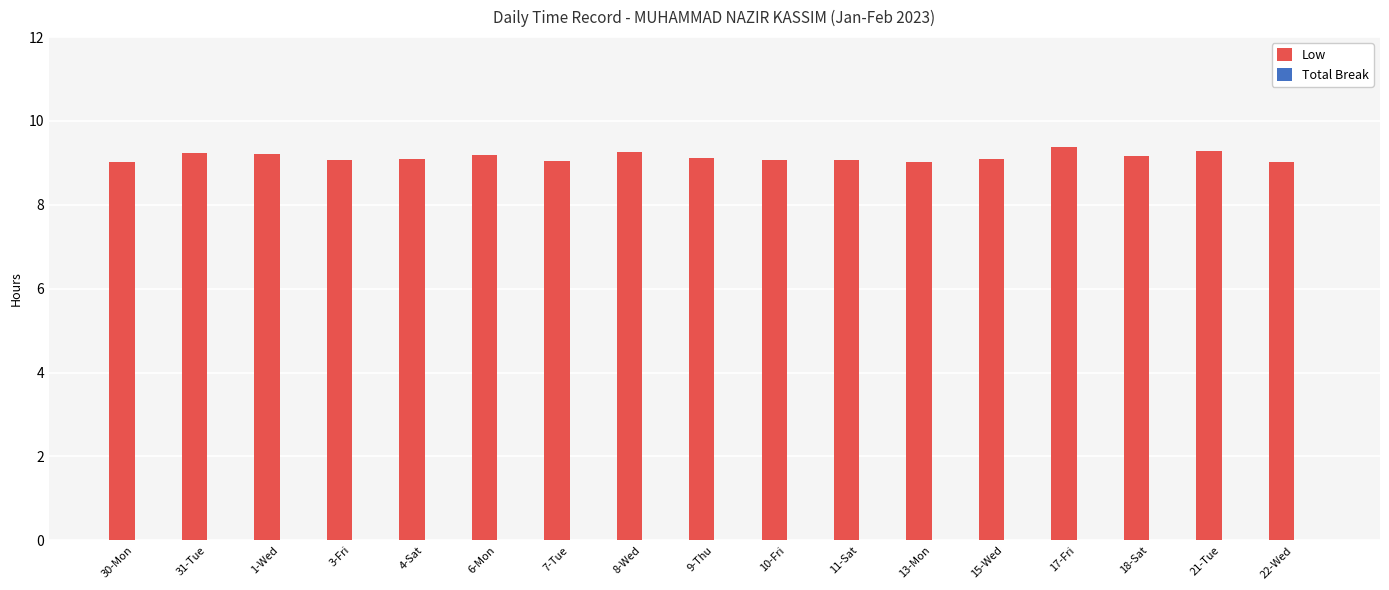

What position from the left is 10-Fri?

10